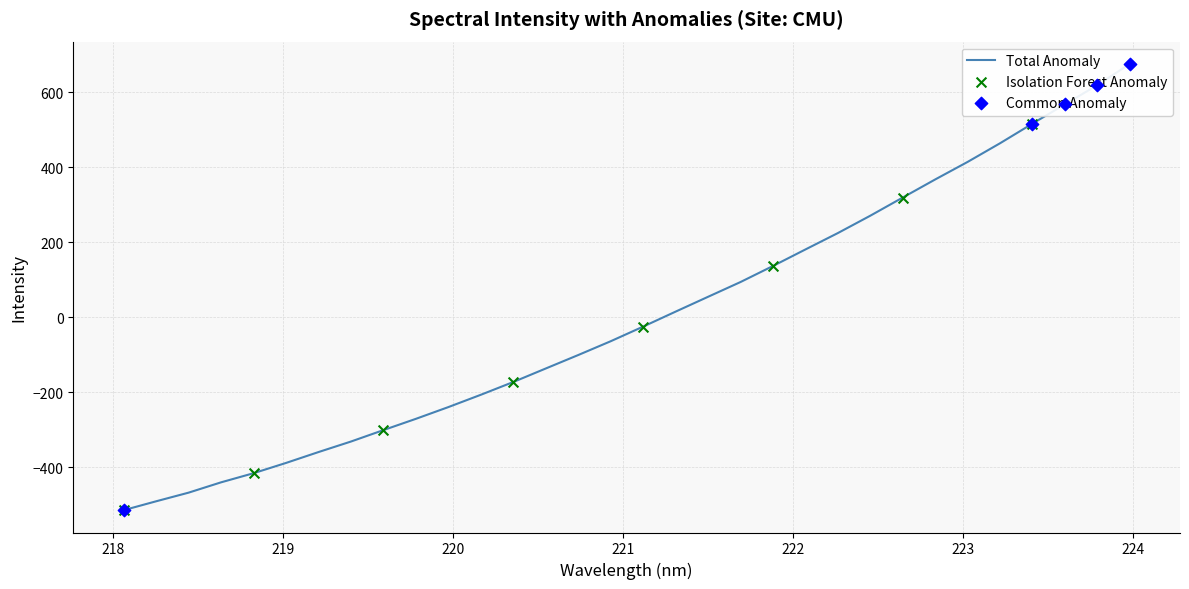

Between 220.3533 and 222.4538, which is larger?

222.4538